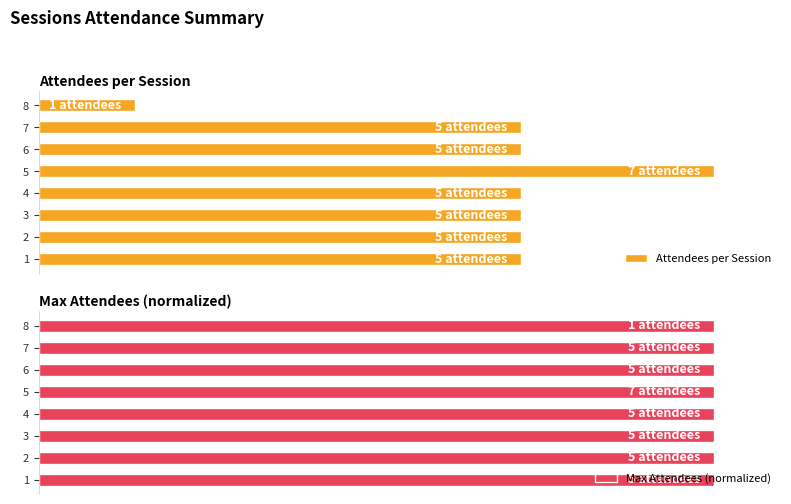

Are the bars grouped side by side (vs. stacked)?

Yes